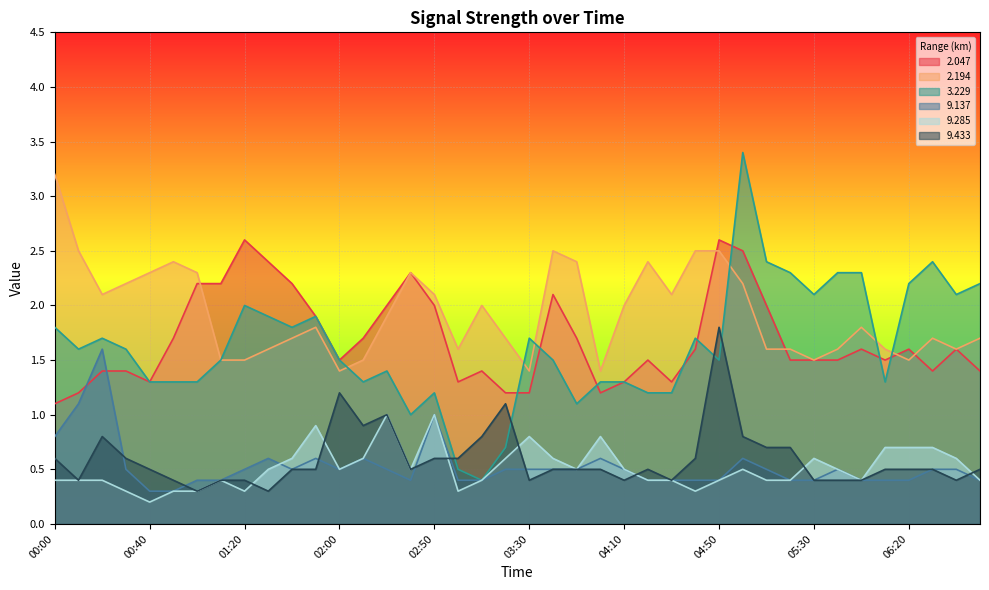

The value of   2.047 at 02:20 is 2.0. True or false?

True